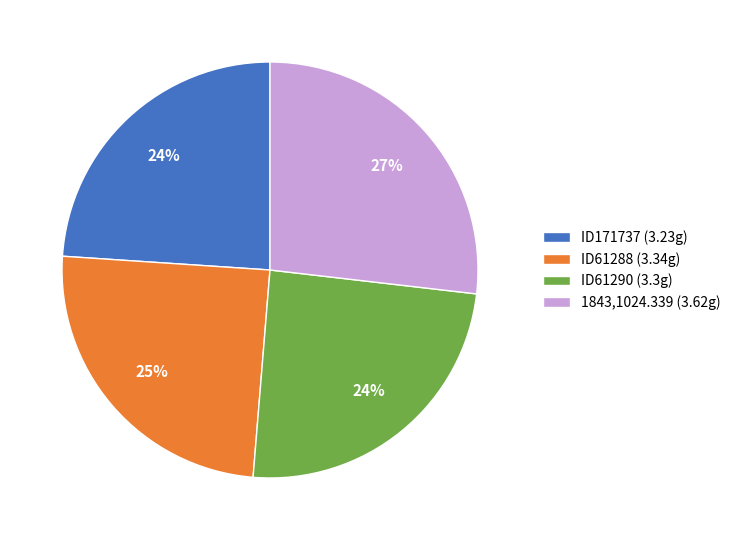

To the nearest percent, what portion does ID171737 represent?

24%